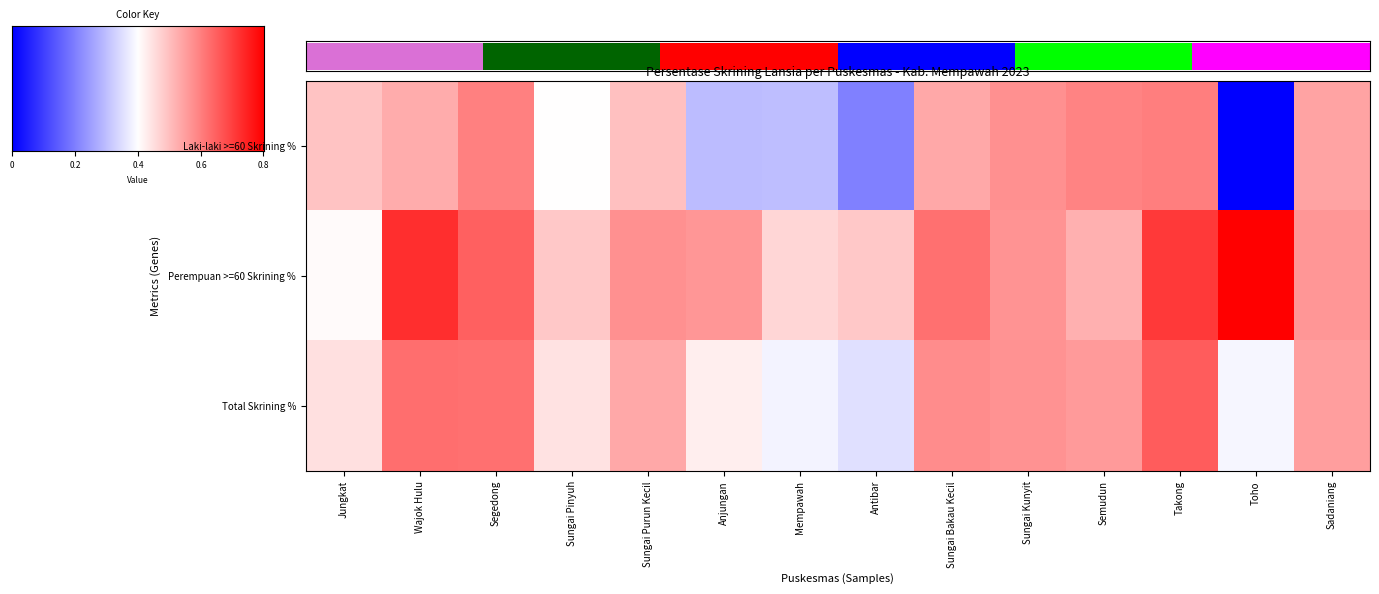

Which series has the largest total across all categories?

Perempuan >=60 Skrining %